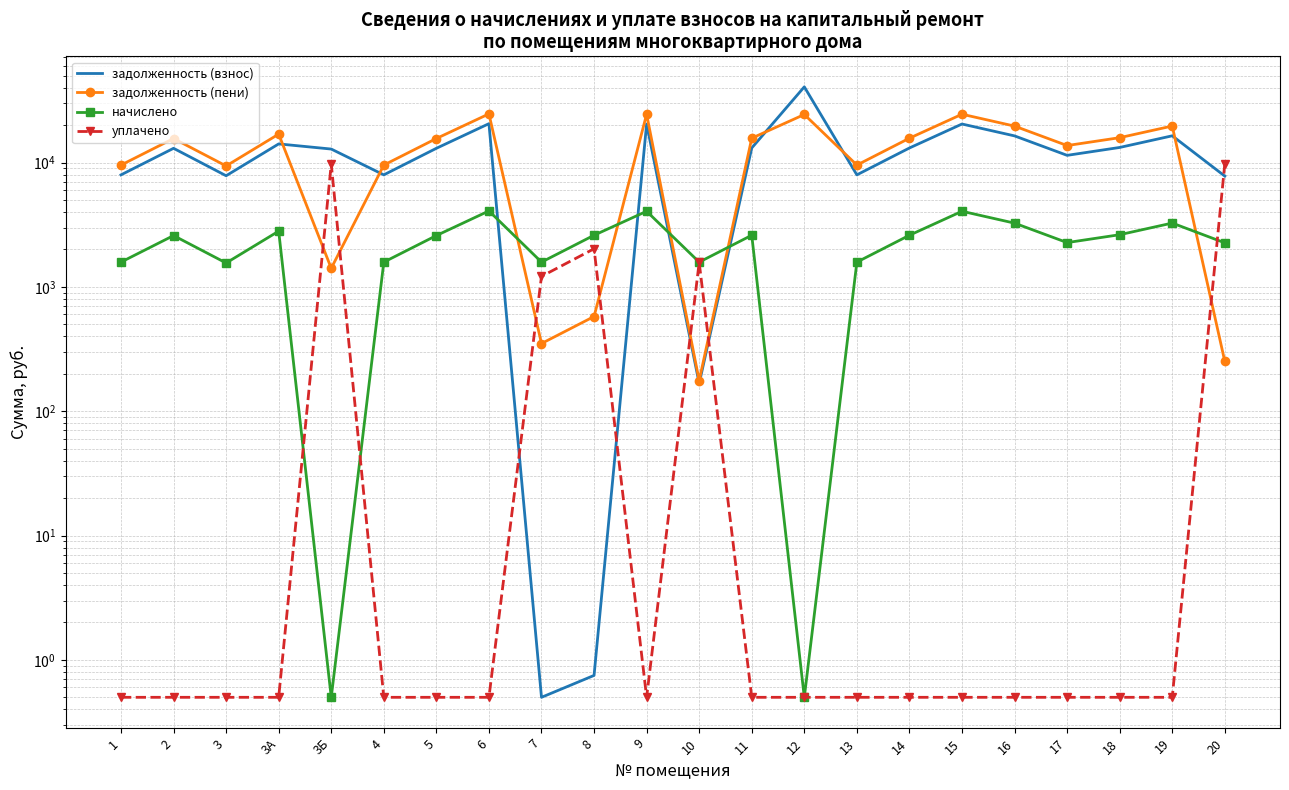

What is the spread (max minus min) of values at 4?

9542.2